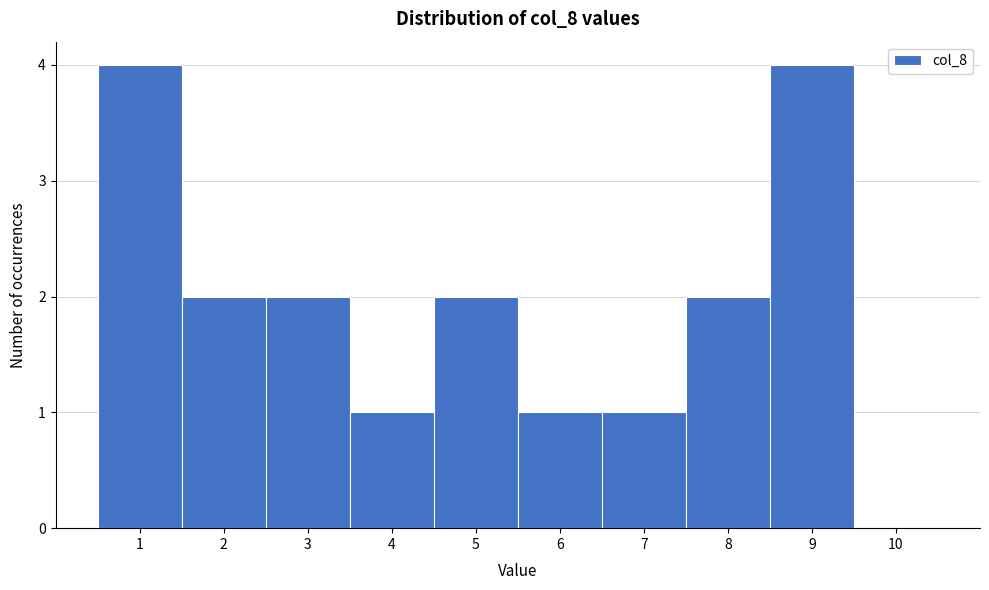

What is the height of the bar covering 7.5 to 8.5 on the x-axis? The values are not printed on the chart, so give them approximately, as read against the axis.

2